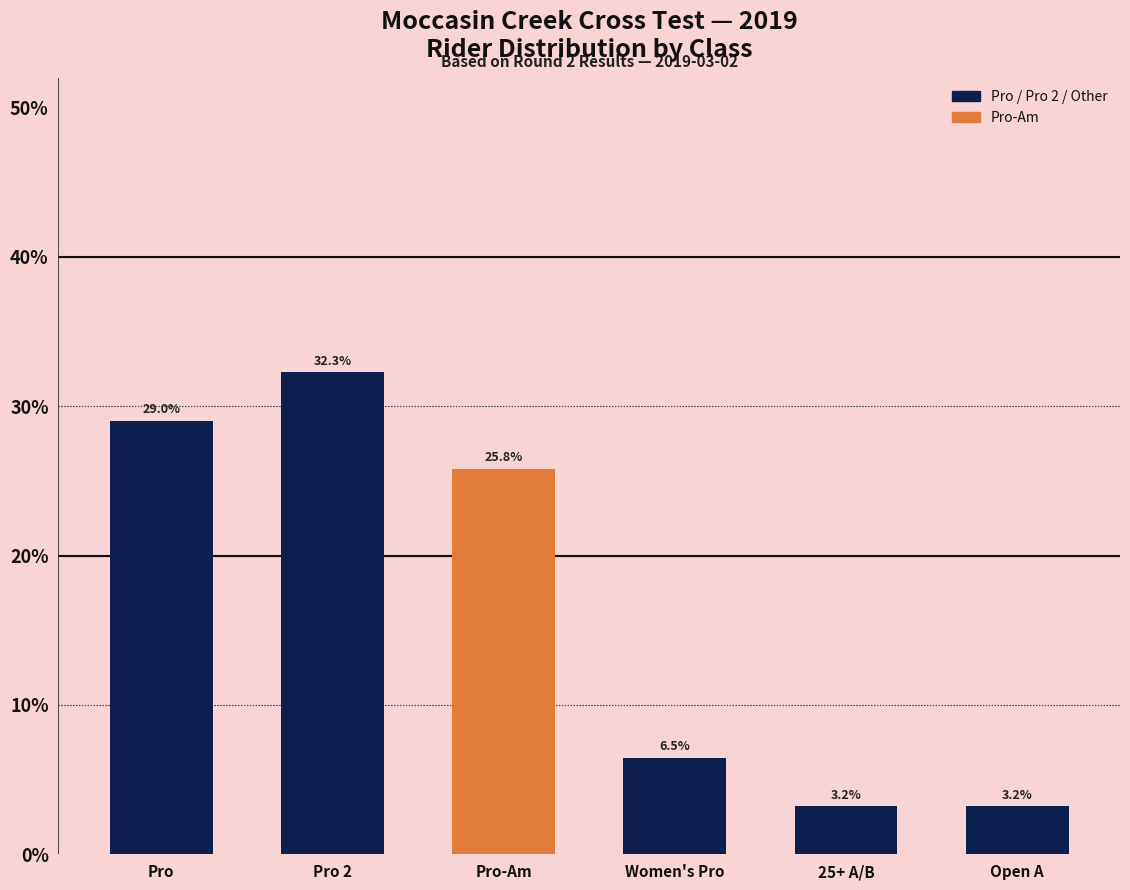

Is it true that the value at Open A is 4.8?

False